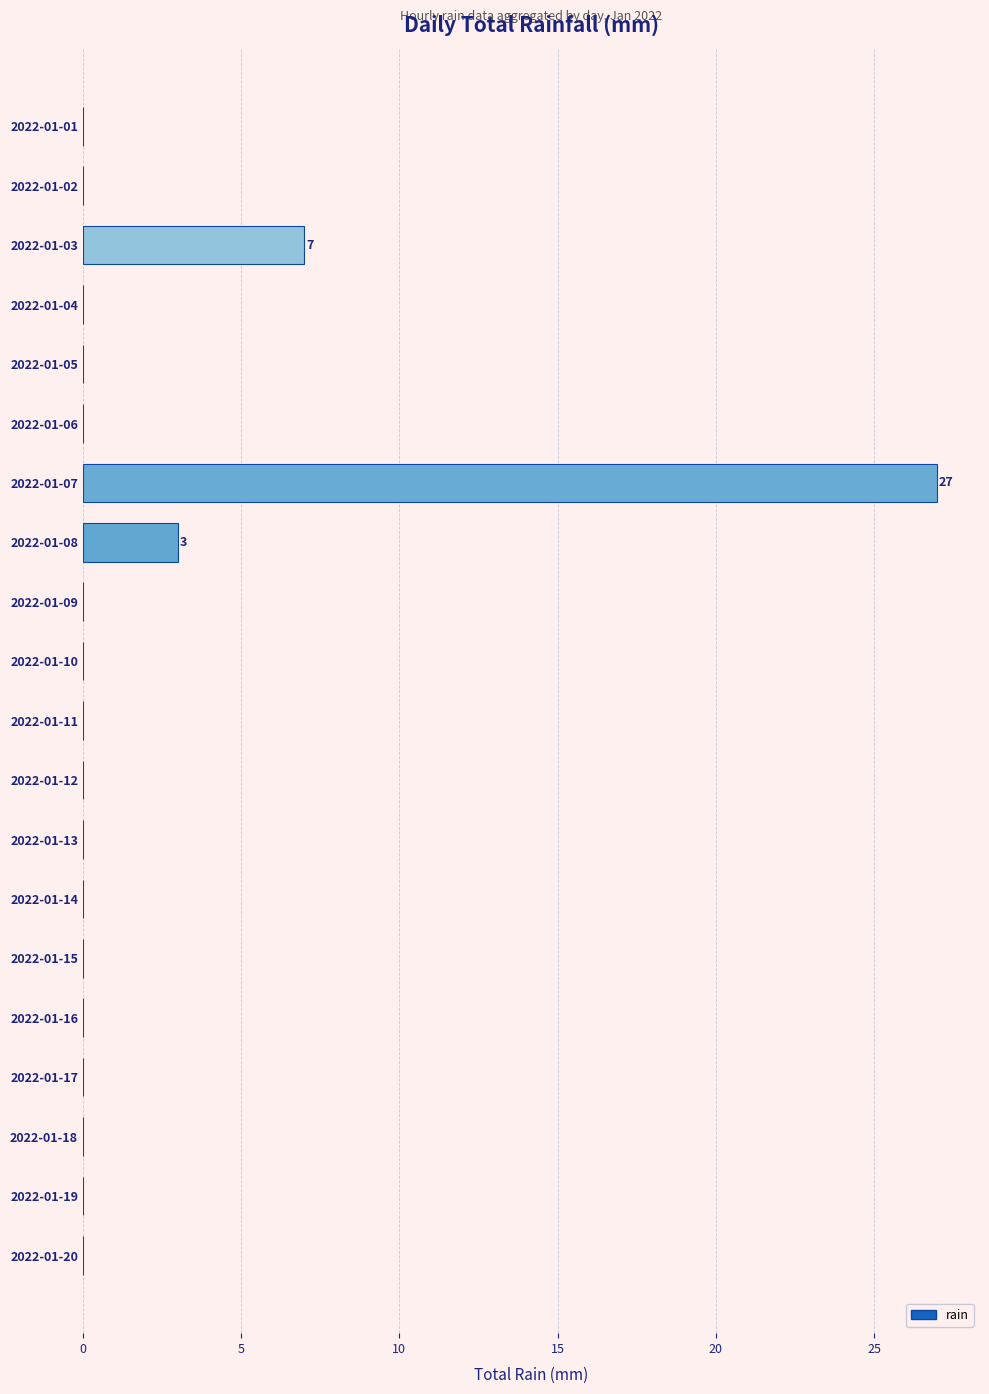

Which label corresponds to the largest value in the chart?

2022-01-07